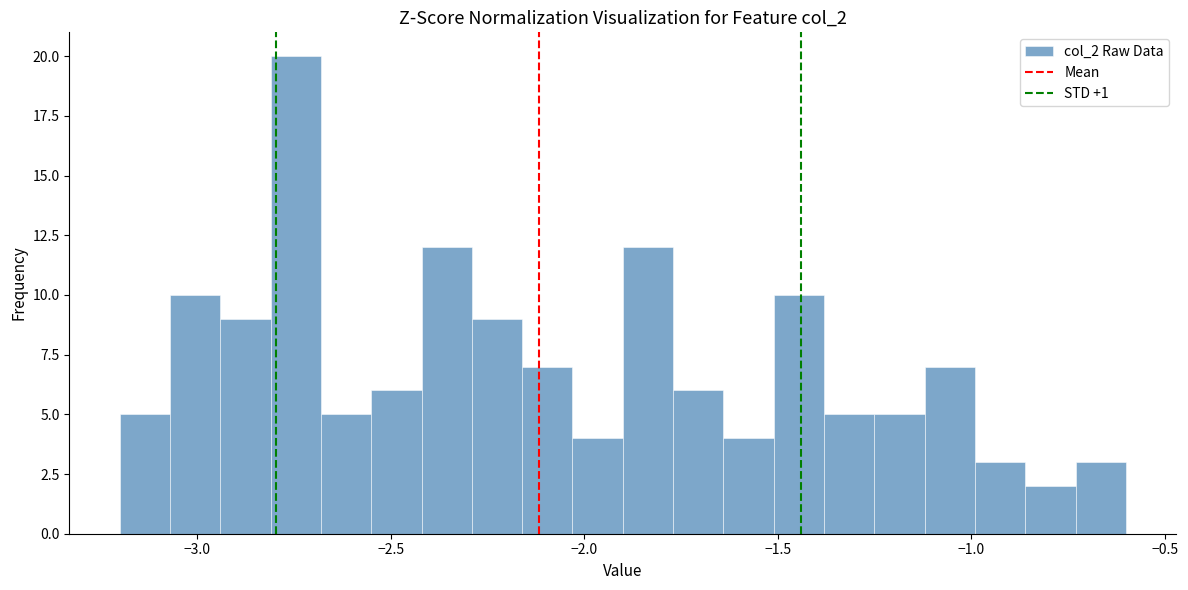

Read against the x-axis, roughly where is the centre of the tallest bar?

-2.75